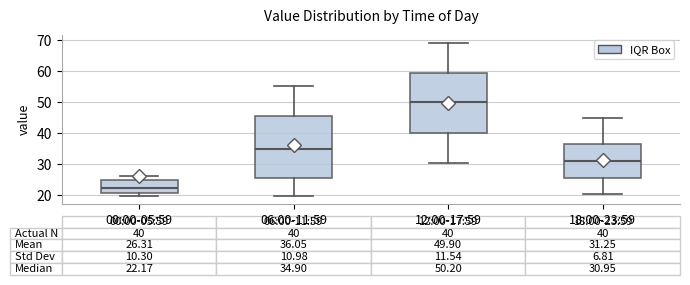

Which box has the lowest median line?

00:00-05:59